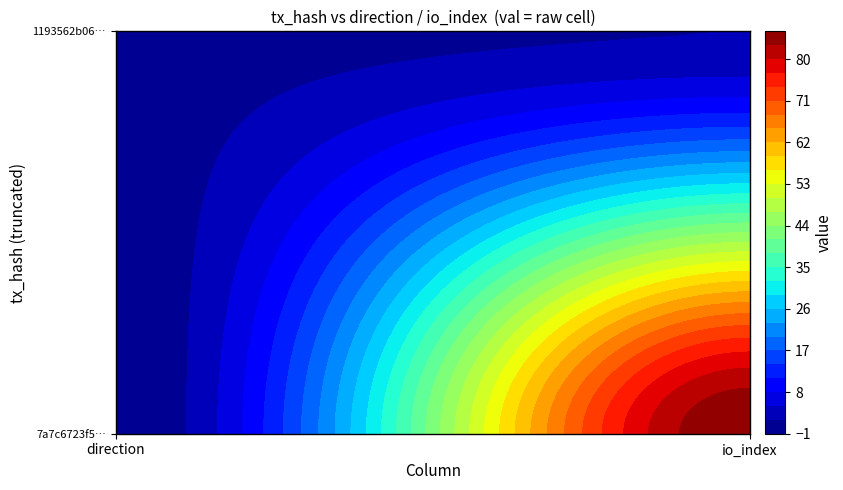

Rank the series by their maximum value, from highest to lowest.

7a7c6723f5c01ccc56f479647ea2df88aaec4ec, 1193562b065654ae53f48c39ee6d4663ff2d28b